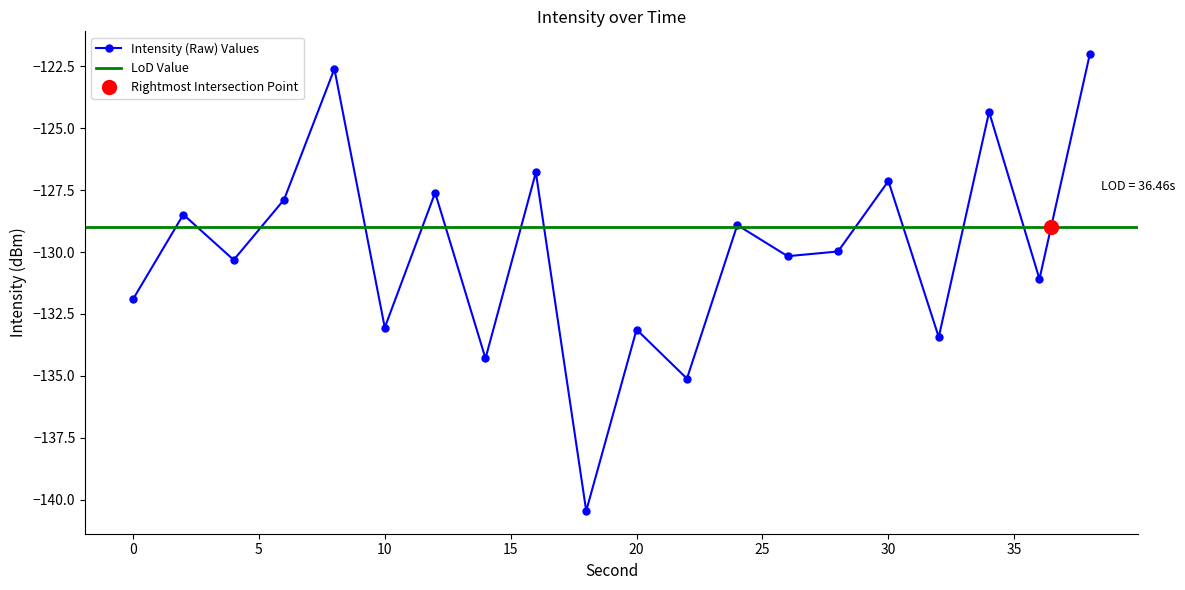

At which category does the data reach its first local valley?

4